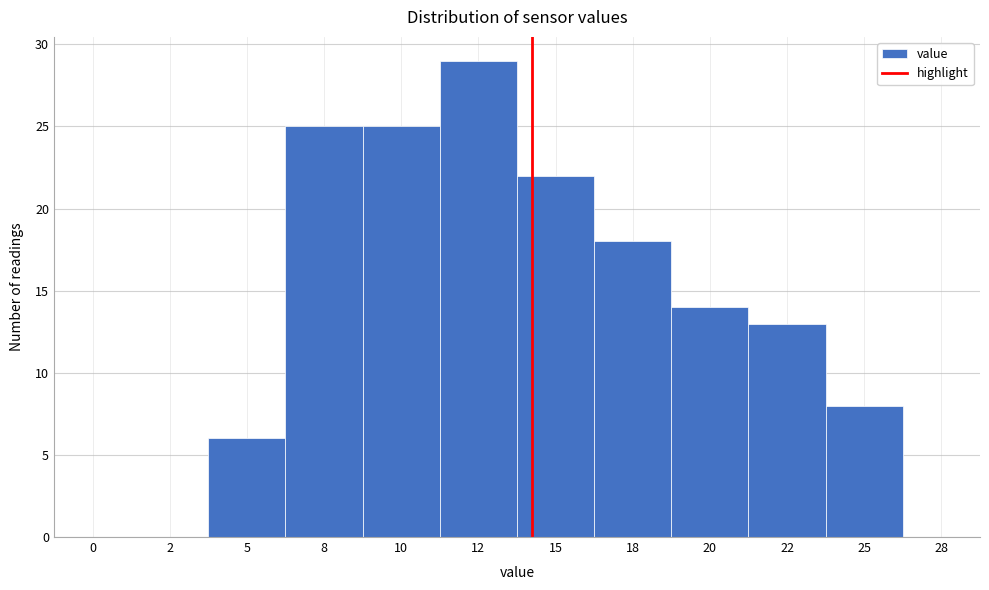

Reading left to right, list all the values displayed in this chart.

0=0	2=0	5=6	8=25	10=25	12=29	15=22	18=18	20=14	22=13	25=8	28=0